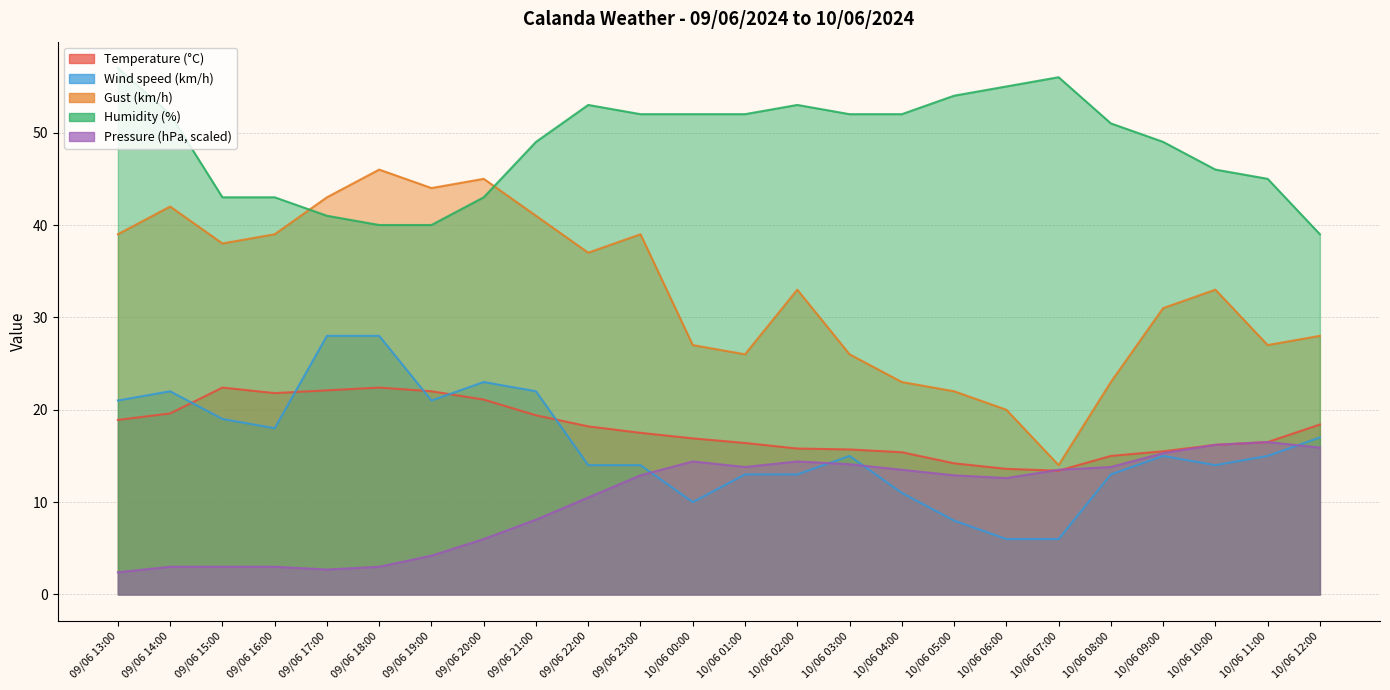

Where is Humidity (%) nearest to the value 48?

09/06 21:00